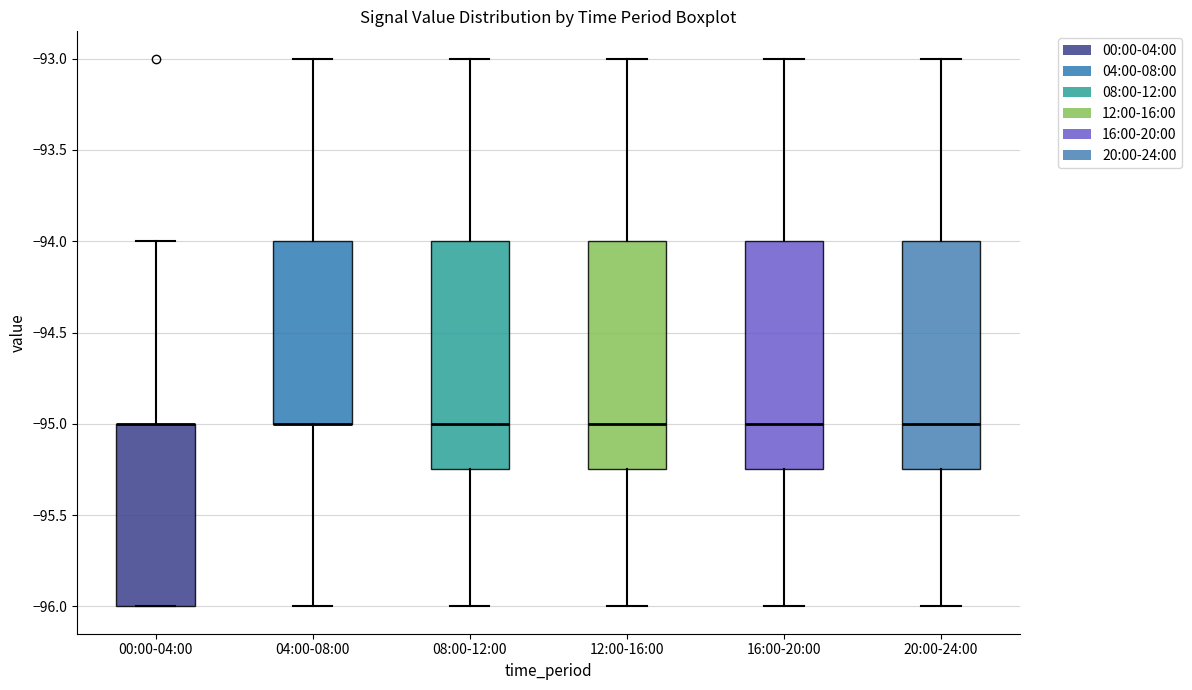

Reading left to right, read every box against the y-axis: the position of its median line, the range the box covers, and the ends of its whiskers. The values are not printed on the chart, so give them approximately, as read against the axis.

00:00-04:00: median -95.00 (drawn on the box's upper edge), box -96.00 to -95.00, whiskers -96.00 to -94.00
04:00-08:00: median -95.00 (drawn on the box's lower edge), box -95.00 to -94.00, whiskers -96.00 to -93.00
08:00-12:00: median -95.00, box -95.25 to -94.00, whiskers -96.00 to -93.00
12:00-16:00: median -95.00, box -95.25 to -94.00, whiskers -96.00 to -93.00
16:00-20:00: median -95.00, box -95.25 to -94.00, whiskers -96.00 to -93.00
20:00-24:00: median -95.00, box -95.25 to -94.00, whiskers -96.00 to -93.00